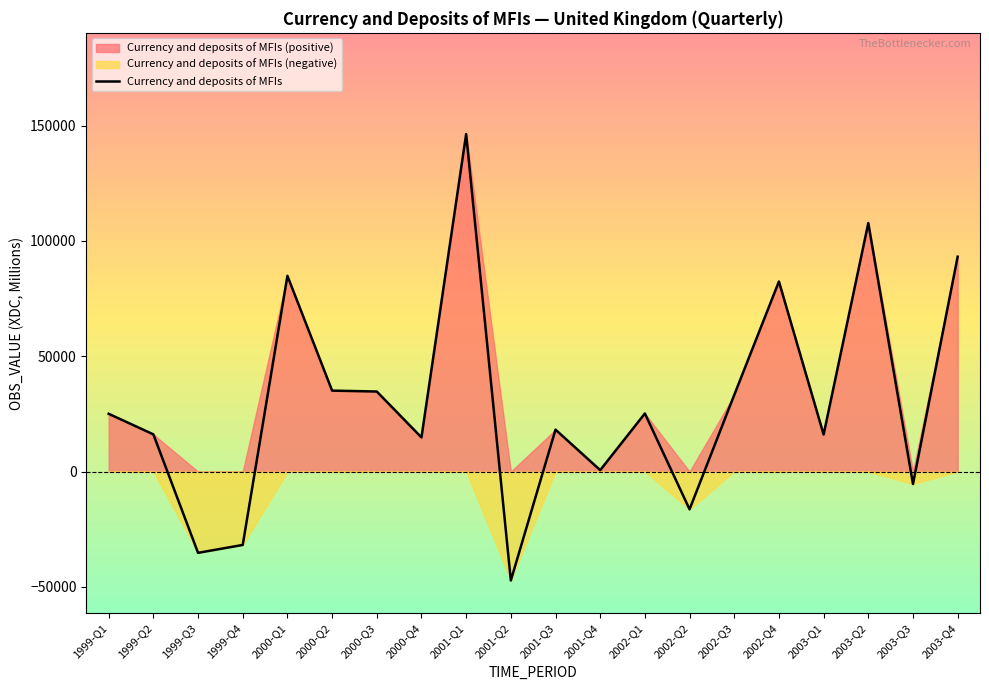

At which label is the value closest to 49543?

2000-Q2